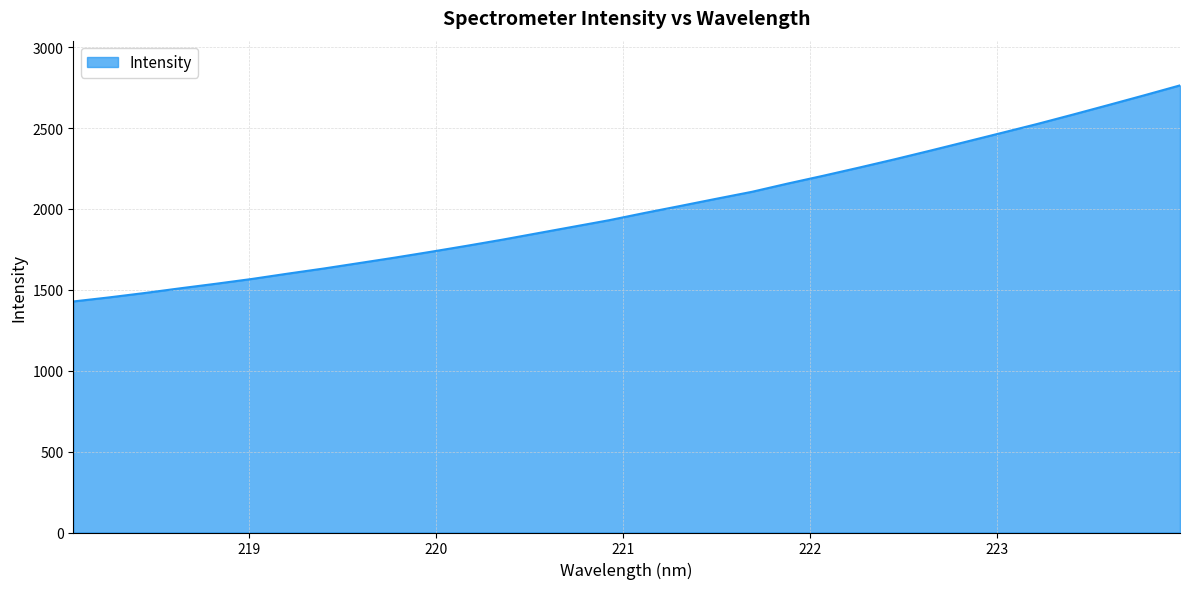

Count the number of data series in this chart.

1